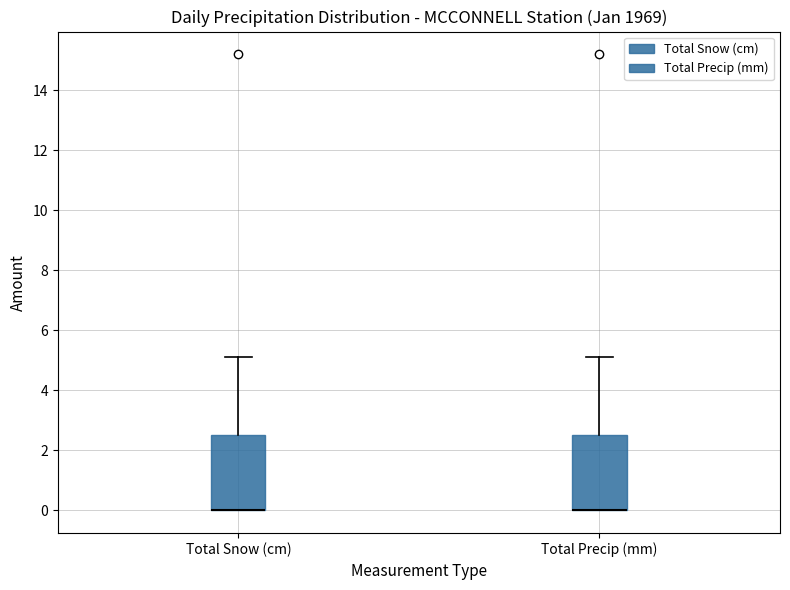

Reading left to right, read every box against the y-axis: the position of its median line, the range the box covers, and the ends of its whiskers. The values are not printed on the chart, so give them approximately, as read against the axis.

Total Snow (cm): median 0.0 (drawn on the box's lower edge), box 0.0 to 2.6, whiskers 0.0 to 5.2
Total Precip (mm): median 0.0 (drawn on the box's lower edge), box 0.0 to 2.6, whiskers 0.0 to 5.2